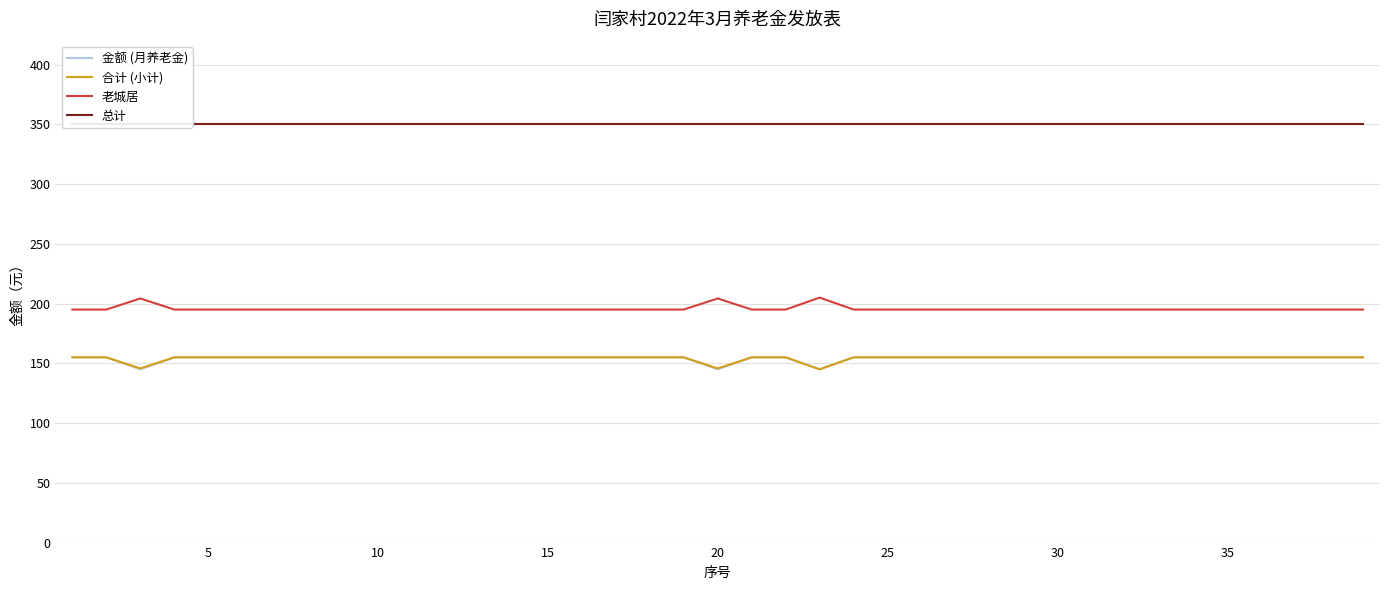

Reading left to right, what are all the values shown in this chart?

金额 (月养老金): 155.0	155.0	145.0	155.0	155.0	155.0	155.0	155.0	155.0	155.0	155.0	155.0	155.0	155.0	155.0	155.0	155.0	155.0	155.0	145.0	155.0	155.0	145.0	155.0	155.0	155.0	155.0	155.0	155.0	155.0	155.0	155.0	155.0	155.0	155.0	155.0	155.0	155.0	155.0
合计 (小计): 155.0	155.0	145.7	155.0	155.0	155.0	155.0	155.0	155.0	155.0	155.0	155.0	155.0	155.0	155.0	155.0	155.0	155.0	155.0	145.7	155.0	155.0	145.0	155.0	155.0	155.0	155.0	155.0	155.0	155.0	155.0	155.0	155.0	155.0	155.0	155.0	155.0	155.0	155.0
老城居: 195.0	195.0	204.3	195.0	195.0	195.0	195.0	195.0	195.0	195.0	195.0	195.0	195.0	195.0	195.0	195.0	195.0	195.0	195.0	204.3	195.0	195.0	205.0	195.0	195.0	195.0	195.0	195.0	195.0	195.0	195.0	195.0	195.0	195.0	195.0	195.0	195.0	195.0	195.0
总计: 350.0	350.0	350.0	350.0	350.0	350.0	350.0	350.0	350.0	350.0	350.0	350.0	350.0	350.0	350.0	350.0	350.0	350.0	350.0	350.0	350.0	350.0	350.0	350.0	350.0	350.0	350.0	350.0	350.0	350.0	350.0	350.0	350.0	350.0	350.0	350.0	350.0	350.0	350.0